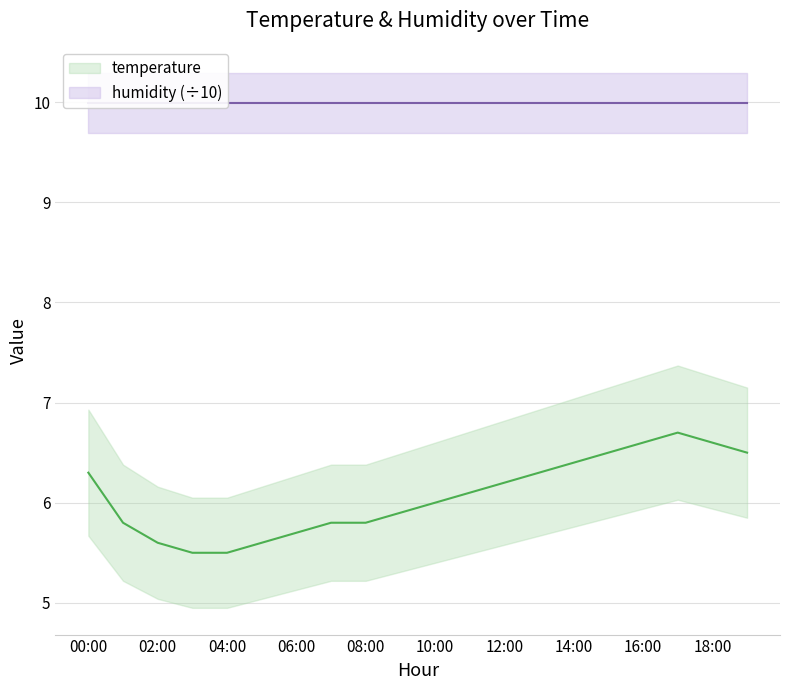

What is the difference between the values at 04:00 and 17:00?

1.2